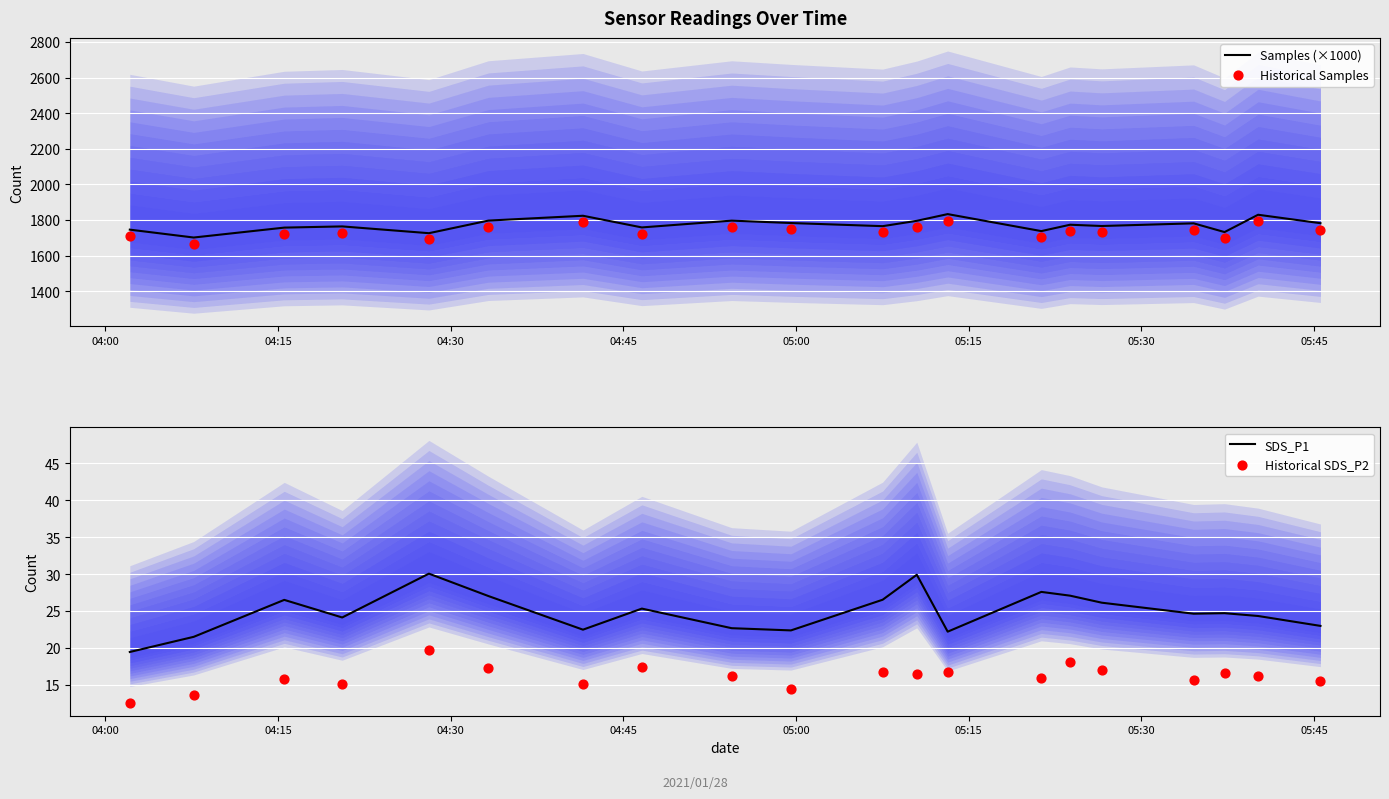

Which series has the largest total across all categories?

Samples (×1000)